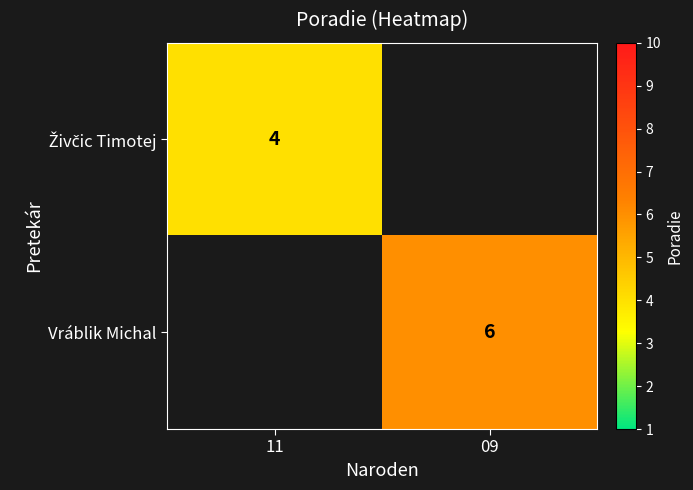

The value of Vráblik Michal at 09 is 6. True or false?

True